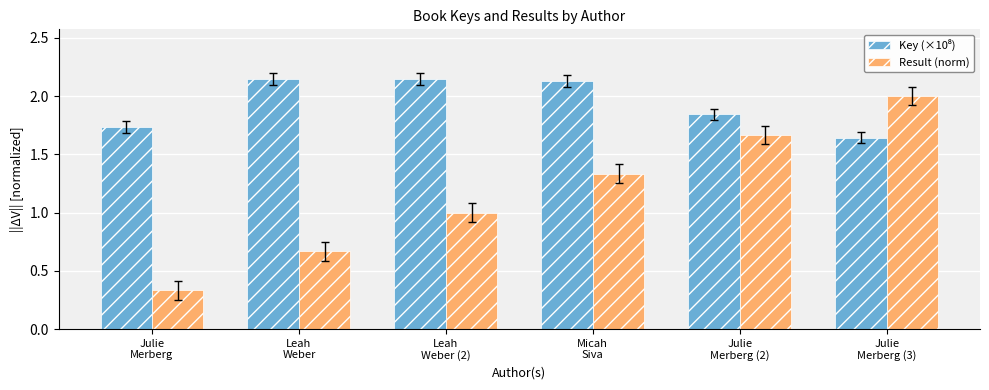

What is the sum of all Result (norm) values?

7.0